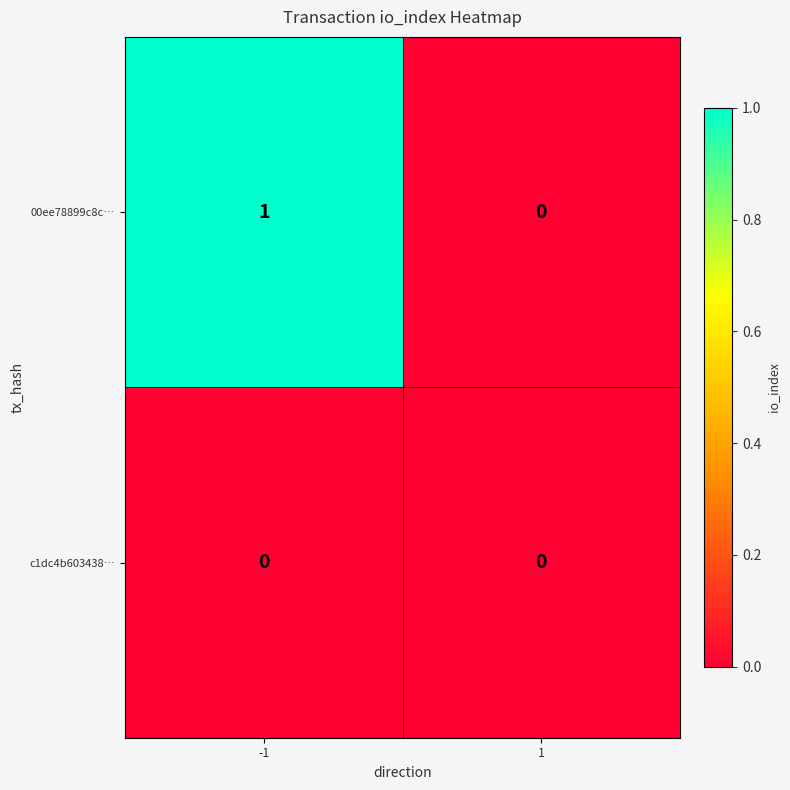

The value of 00ee78899c8c… at 1 is 0. True or false?

True